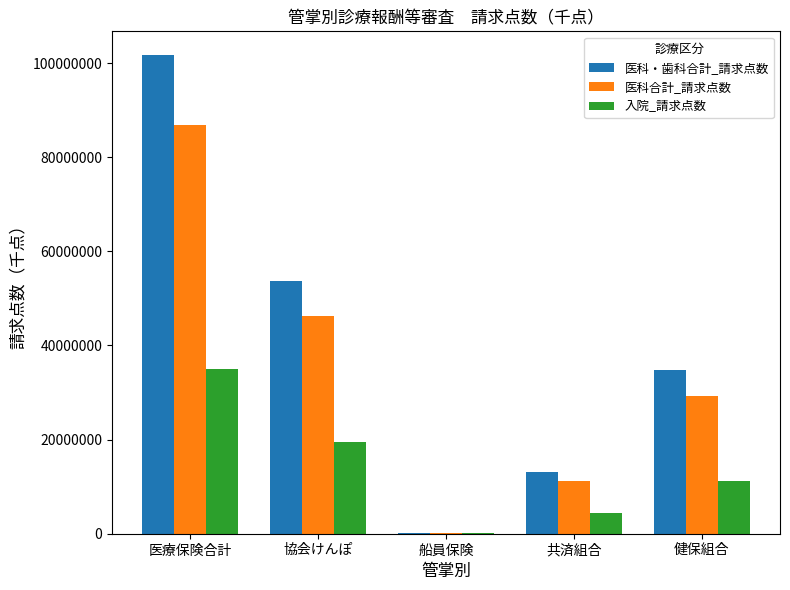

What is the sum of the 医科合計_請求点数 values at 船員保険 and 医療保険合計?

87059276.0